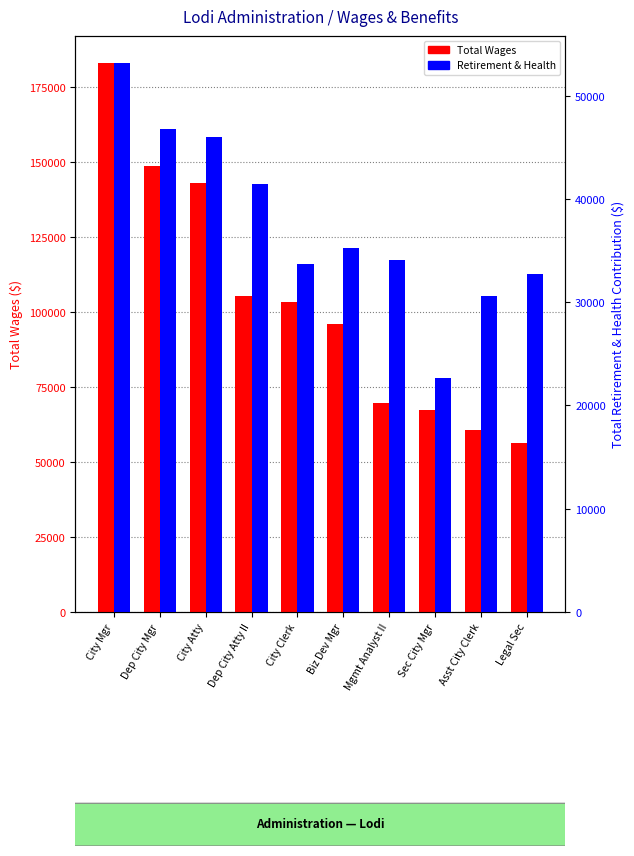

At which category is the sum across all series the highest?

City Mgr